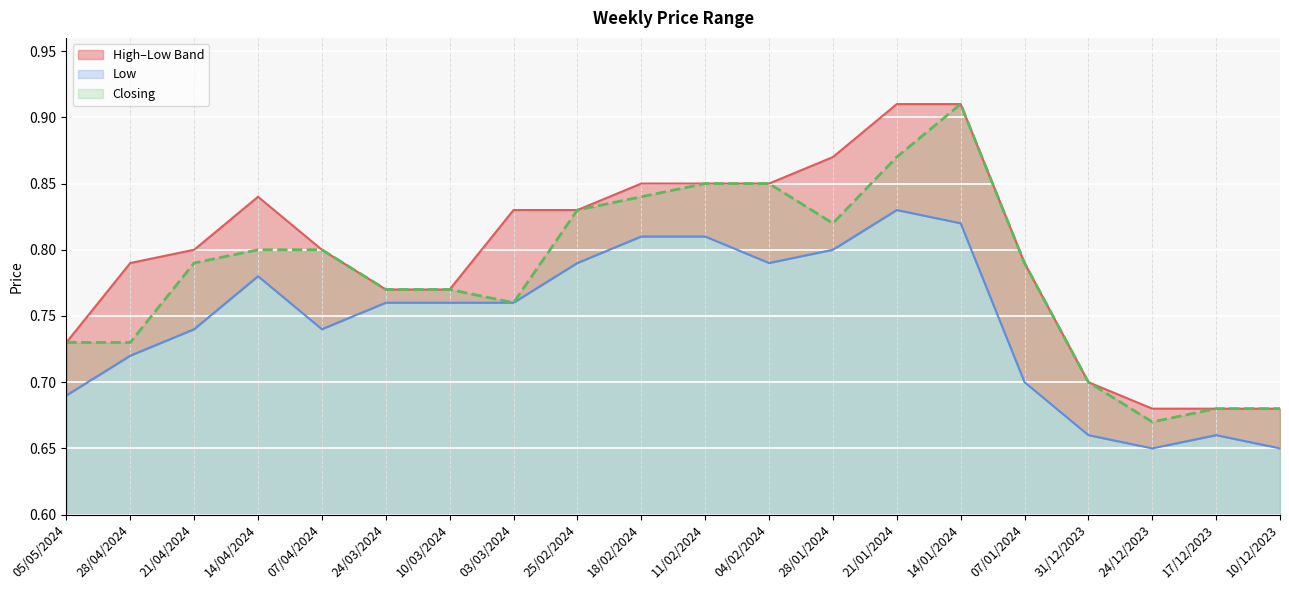

How many distinct data groups are displayed?

3